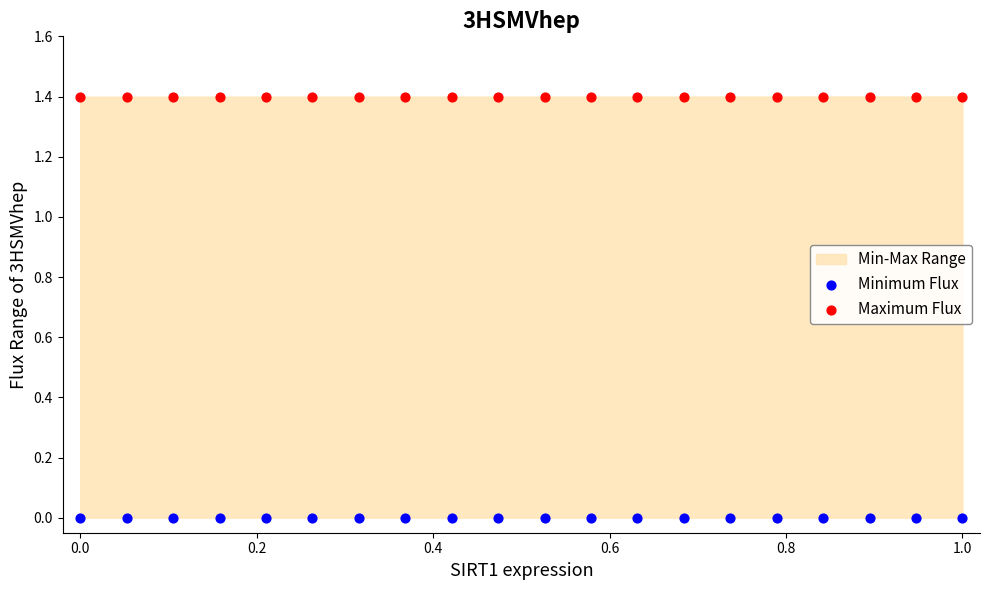

Which series contains the highest Y value?

Maximum Flux